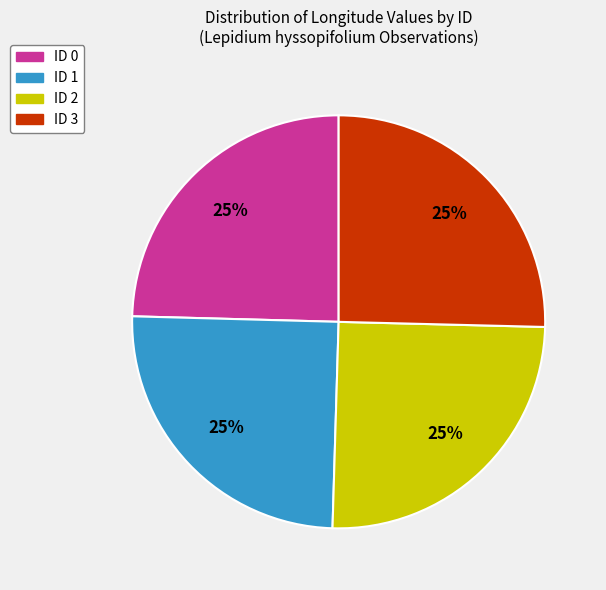

To the nearest percent, what is the average slice percentage?

25%